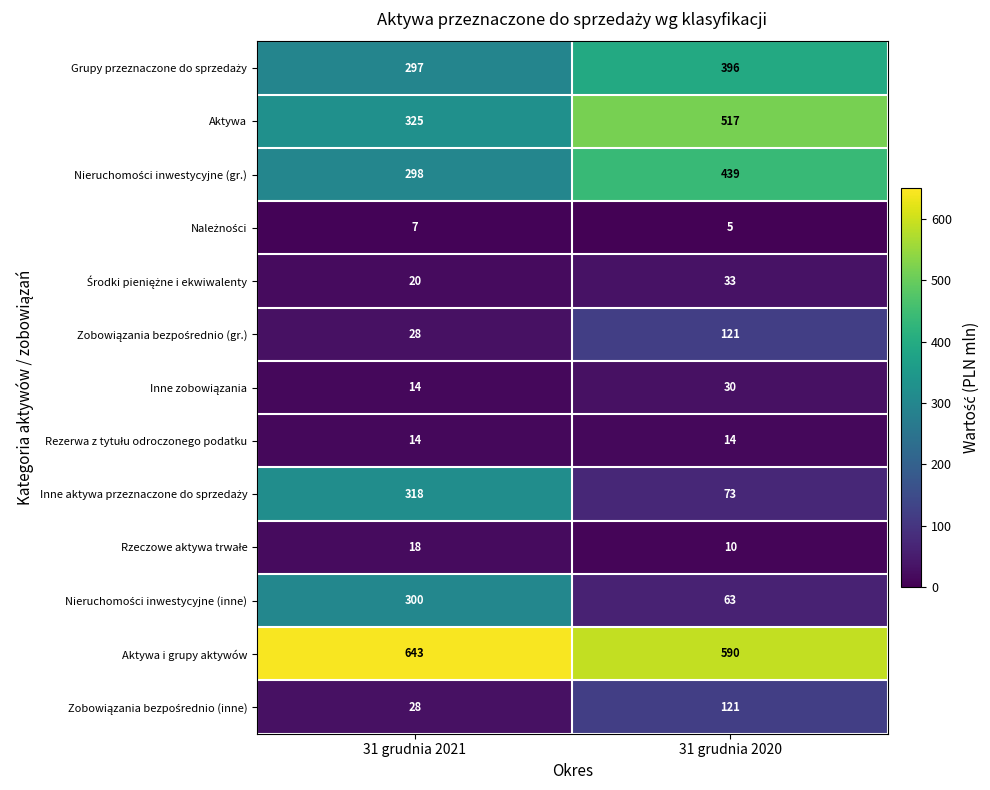

What is the difference between the maximum and minimum values in the Aktywa series?

192